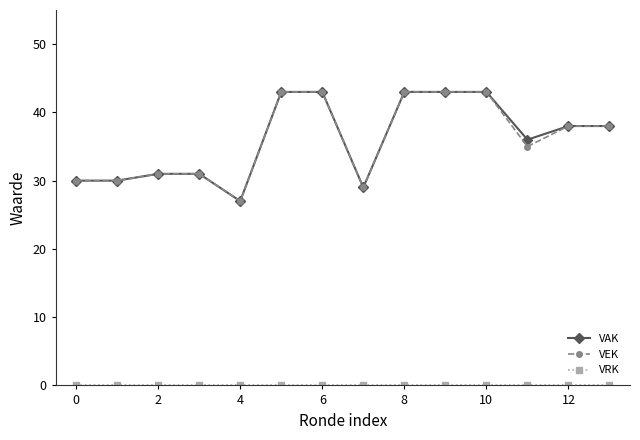

What is the highest value of the VAK series?

43